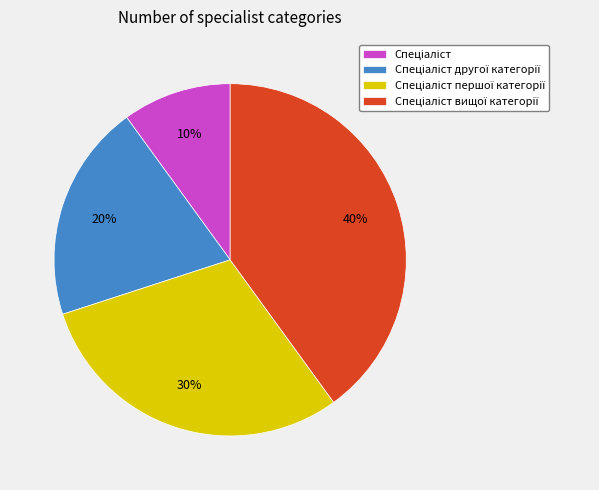

To the nearest percent, what is the average slice percentage?

25%